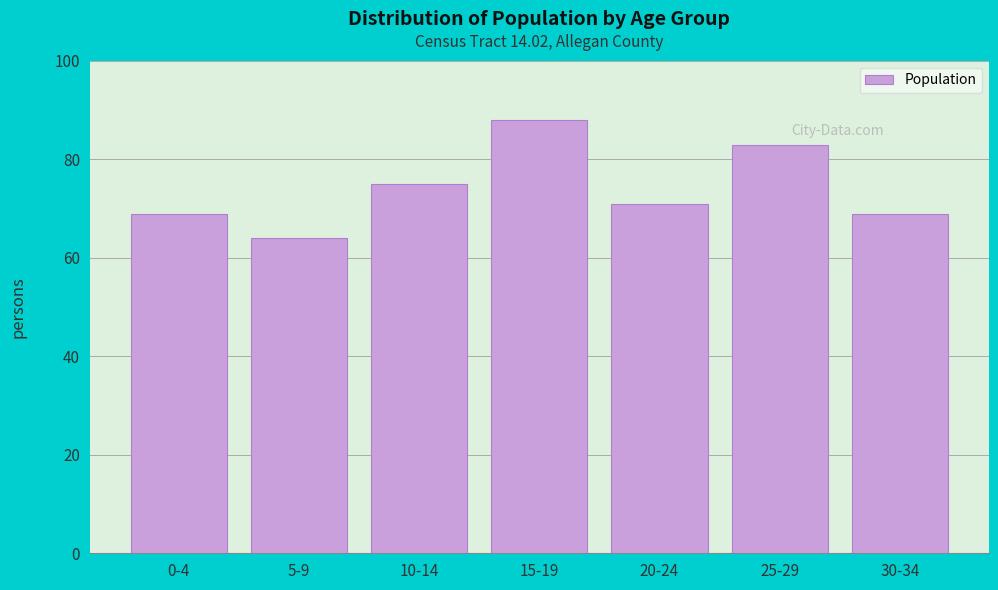

Reading left to right, what are all the values shown in this chart?

69	64	75	88	71	83	69